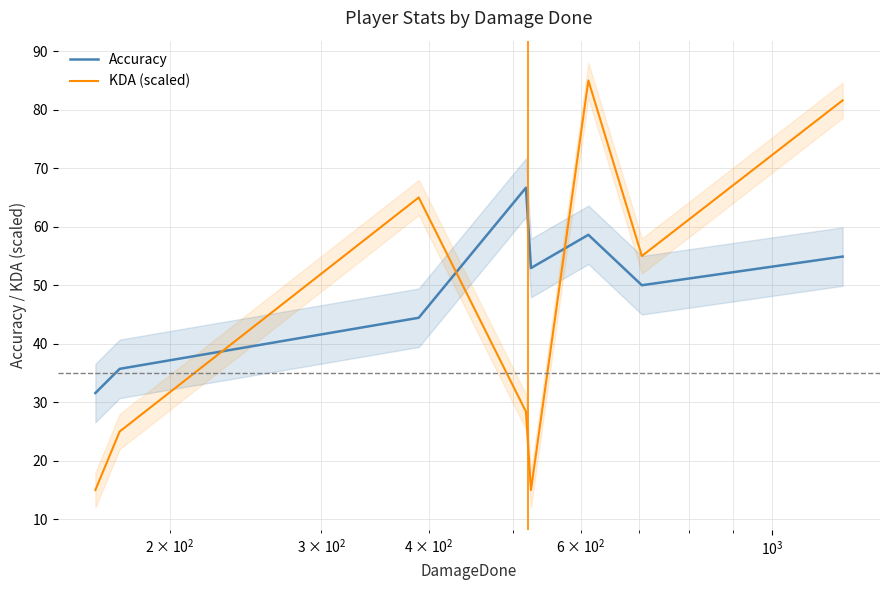

Does the chart display data point markers on the line(s)?

No